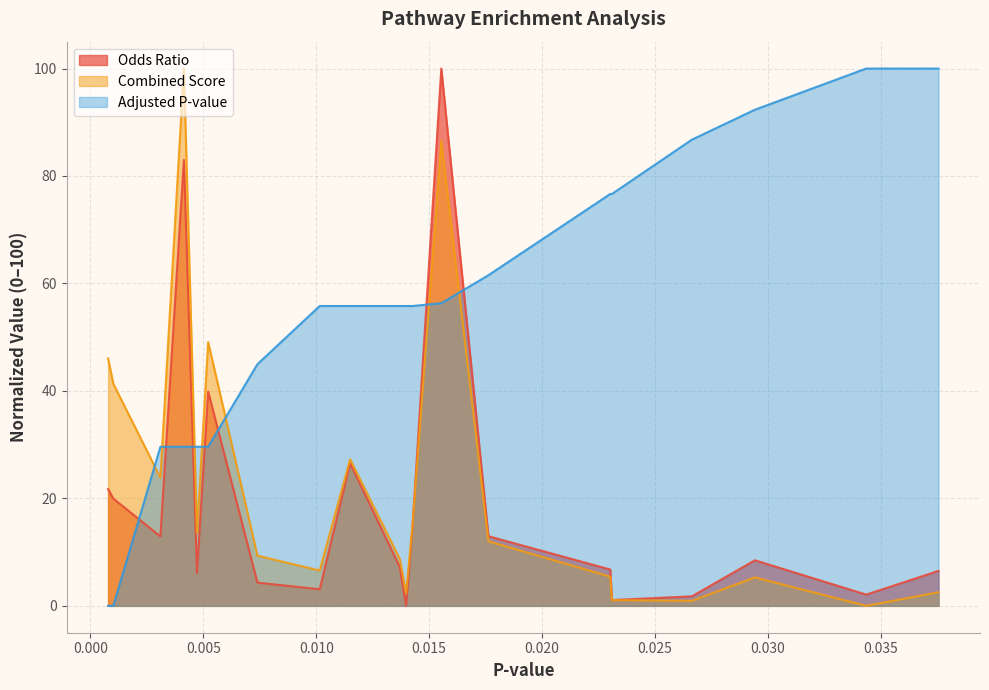

Reading left to right, what are all the values shown in this chart?

Odds Ratio: Progesterone-mediated oocyte maturation=21.7	NF-kappa B signaling pathway=20.0	Cell cycle=12.9	Nitrogen metabolism=83.0	Transcriptional misregulation in cancer=6.1	DNA replication=39.9	Proteoglycans in cancer=4.3	Lipid and atherosclerosis=3.1	ABC transporters=26.6	Oocyte meiosis=7.2	Cytokine-cytokine receptor interaction=0.0	p53 signaling pathway=15.0	Sulfur metabolism=100.0	Leishmaniasis=13.0	TNF signaling pathway=6.8	Rap1 signaling pathway=1.1	NOD-like receptor signaling pathway=1.8	ECM-receptor interaction=8.5	Cellular senescence=2.1	IL-17 signaling pathway=6.5
Combined Score: Progesterone-mediated oocyte maturation=46.1	NF-kappa B signaling pathway=41.3	Cell cycle=23.8	Nitrogen metabolism=100.0	Transcriptional misregulation in cancer=13.6	DNA replication=49.1	Proteoglycans in cancer=9.3	Lipid and atherosclerosis=6.6	ABC transporters=27.3	Oocyte meiosis=8.7	Cytokine-cytokine receptor interaction=2.3	p53 signaling pathway=15.2	Sulfur metabolism=86.5	Leishmaniasis=12.0	TNF signaling pathway=5.4	Rap1 signaling pathway=1.1	NOD-like receptor signaling pathway=0.9	ECM-receptor interaction=5.3	Cellular senescence=0.0	IL-17 signaling pathway=2.5
Adjusted P-value: Progesterone-mediated oocyte maturation=0.0	NF-kappa B signaling pathway=0.0	Cell cycle=29.6	Nitrogen metabolism=29.6	Transcriptional misregulation in cancer=29.6	DNA replication=29.6	Proteoglycans in cancer=45.0	Lipid and atherosclerosis=55.8	ABC transporters=55.8	Oocyte meiosis=55.8	Cytokine-cytokine receptor interaction=55.8	p53 signaling pathway=55.8	Sulfur metabolism=56.3	Leishmaniasis=61.5	TNF signaling pathway=76.7	Rap1 signaling pathway=76.7	NOD-like receptor signaling pathway=86.8	ECM-receptor interaction=92.3	Cellular senescence=100.0	IL-17 signaling pathway=100.0